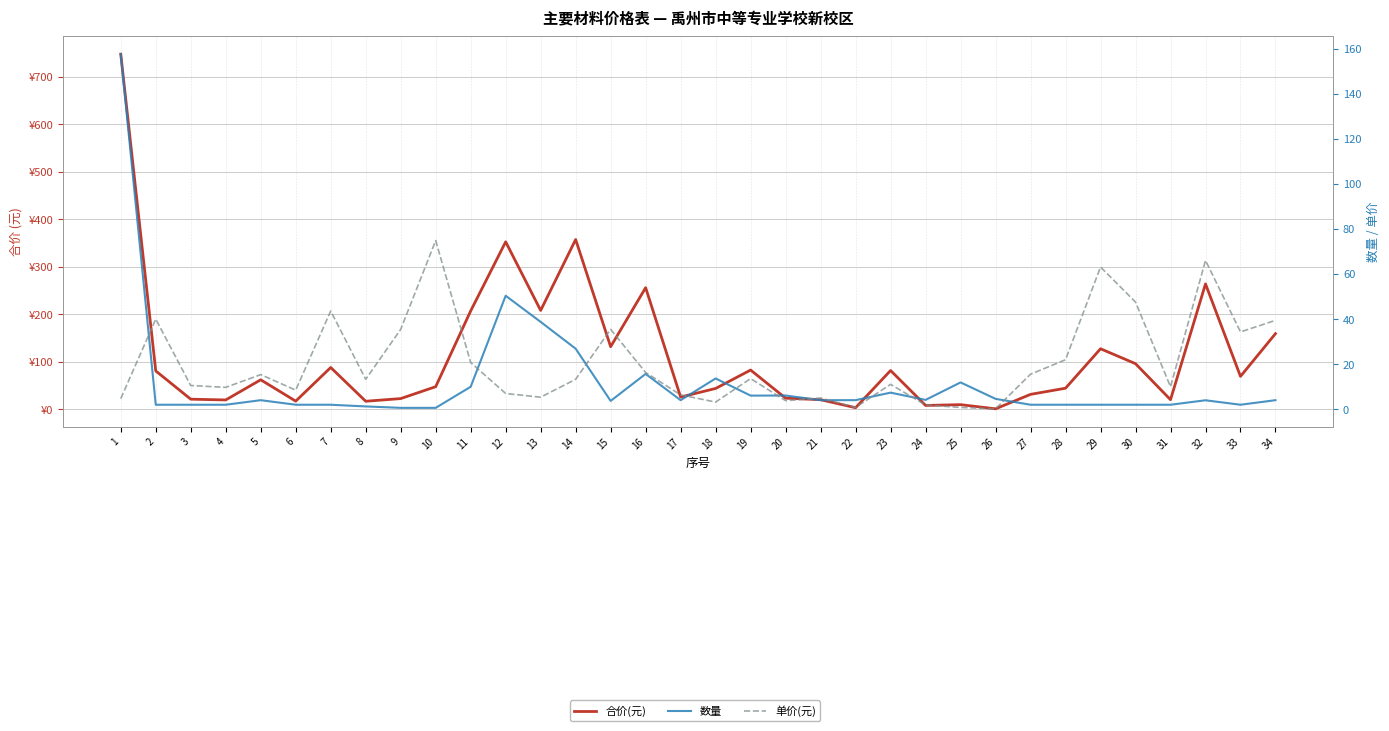

What is the difference between the maximum and minimum values in the 合价(元) series?

747.1